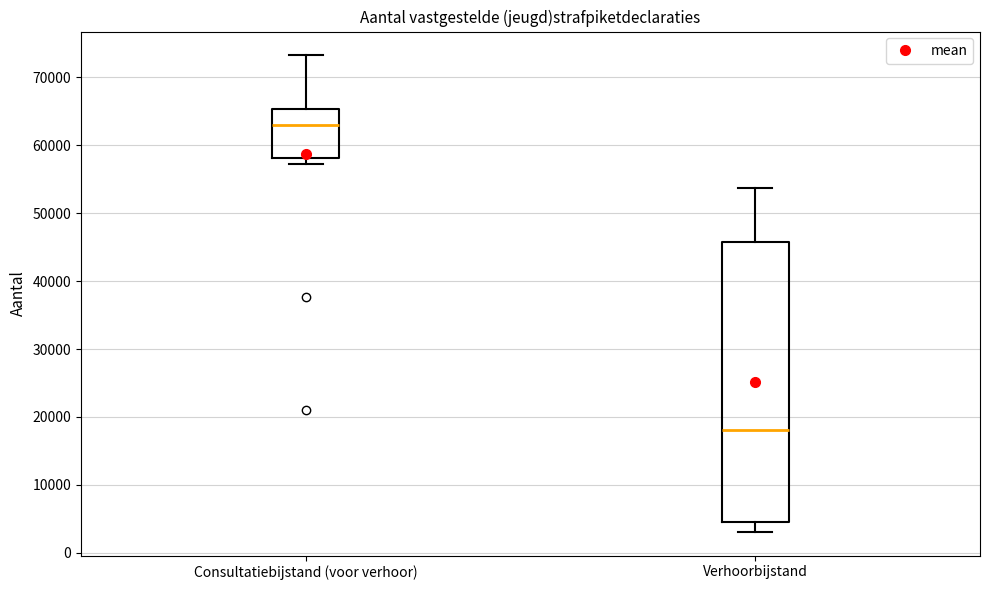

Reading left to right, transcribe this box plot: for each box, give where its median line is, the range the box spans, and where its two whiskers end, as read against the y-axis. The values are not printed on the chart, so give them approximately, as read against the axis.

Consultatiebijstand (voor verhoor): median 63000, box 58000 to 65000, whiskers 57000 to 73000
Verhoorbijstand: median 18000, box 5000 to 46000, whiskers 3000 to 54000